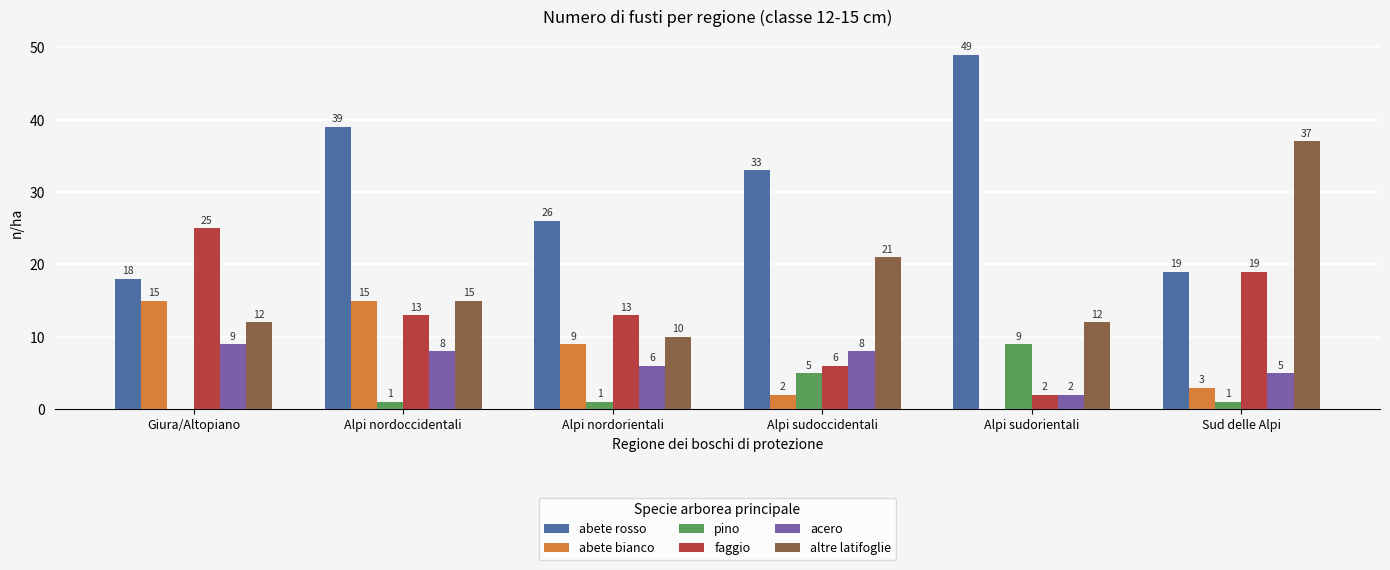

How many data points does each series have?

6